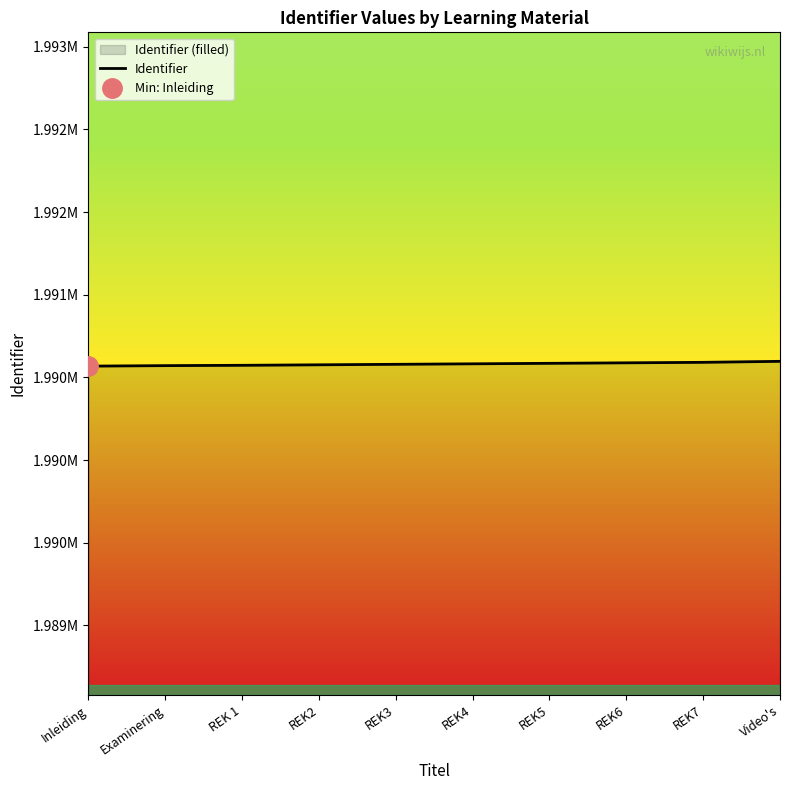

What is the greatest value displayed?

2.0